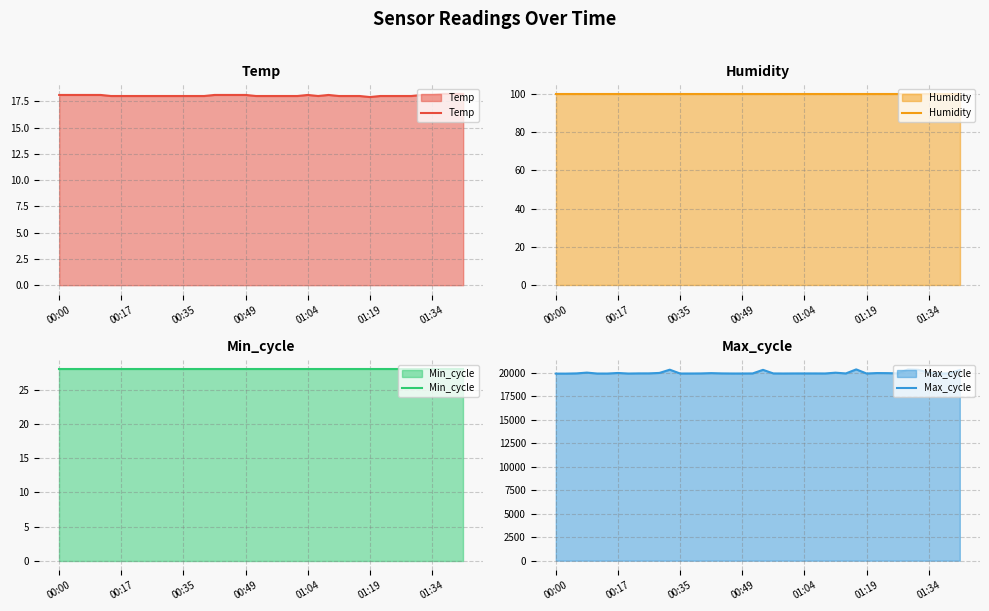

The value of Temp at 8 is 18.0. True or false?

True